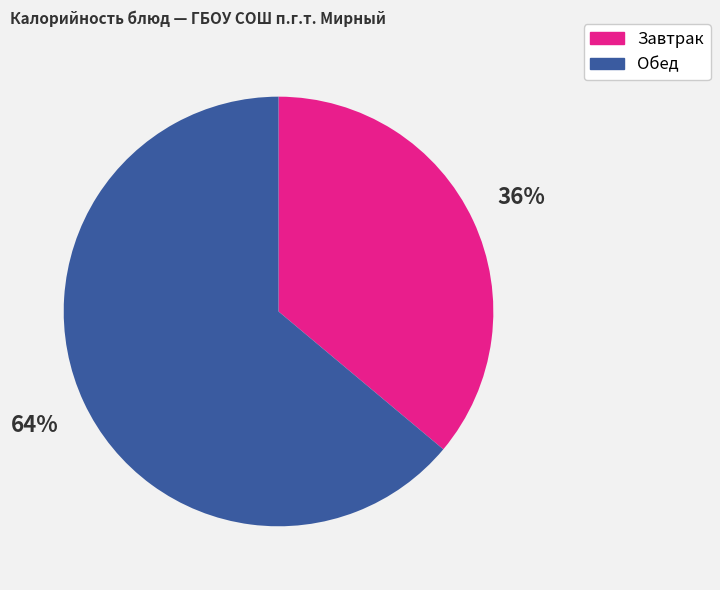

To the nearest percent, what is the average slice percentage?

50%